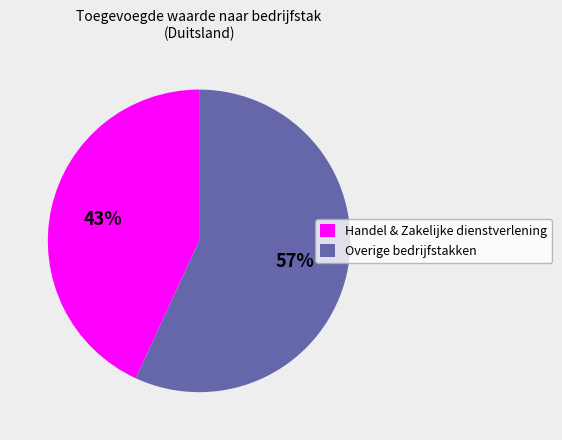

What is the largest slice in the pie chart?

Overige bedrijfstakken